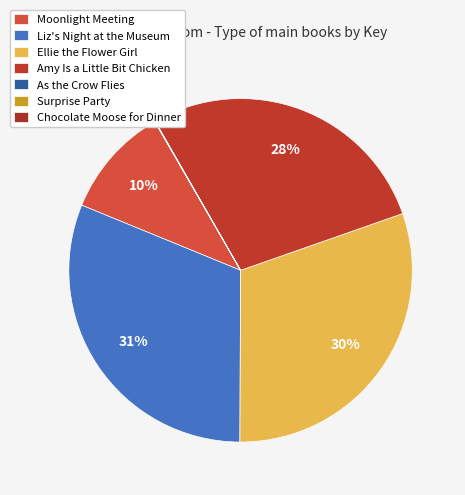

Which slice is the smallest?

As the Crow Flies